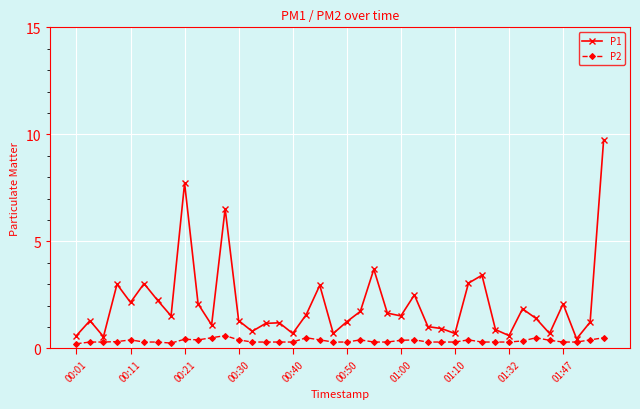

What is the difference between the maximum and second lowest values in the P1 series?

9.2